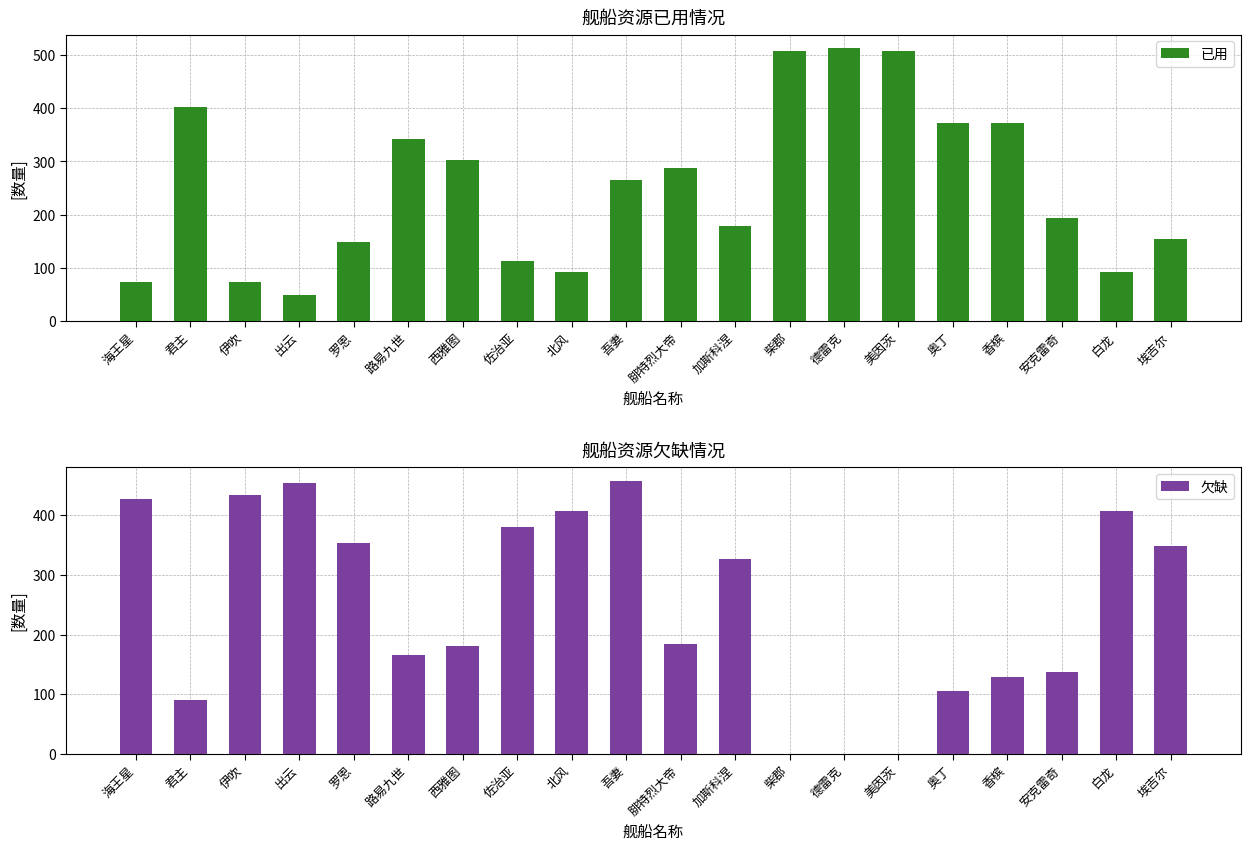

True or false: 已用 has a value of 60 at 北风.

False